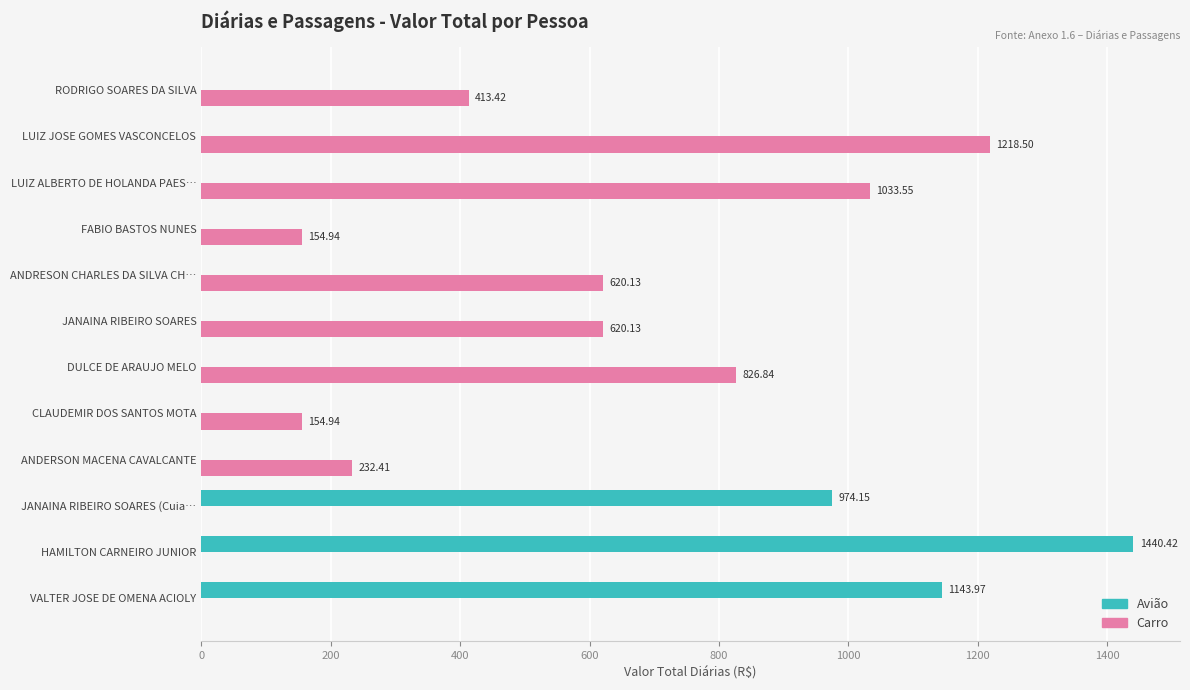

At which label does Carro reach its peak?

LUIZ JOSE GOMES VASCONCELOS